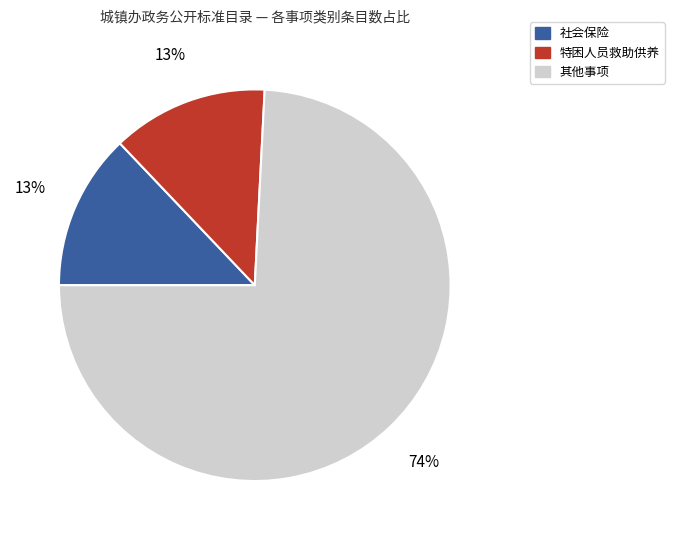

Is there a majority slice in this chart?

Yes